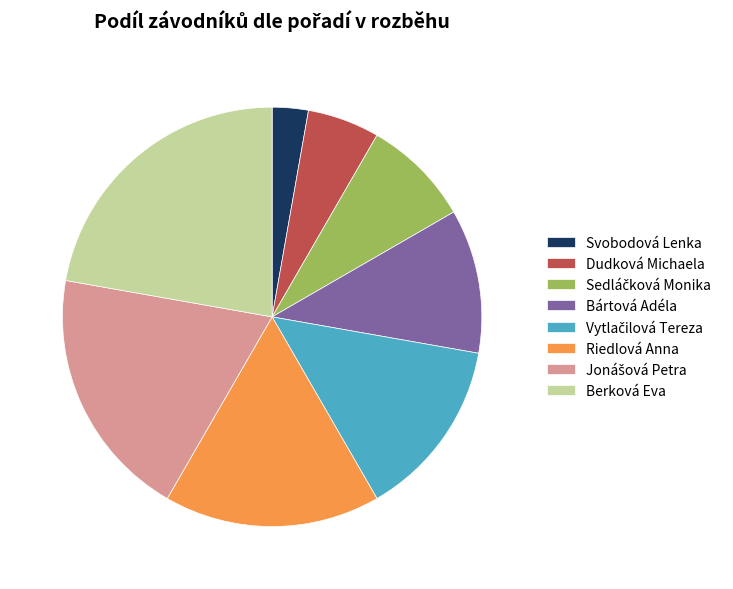

Does Svobodová Lenka account for over 50% of the chart?

No